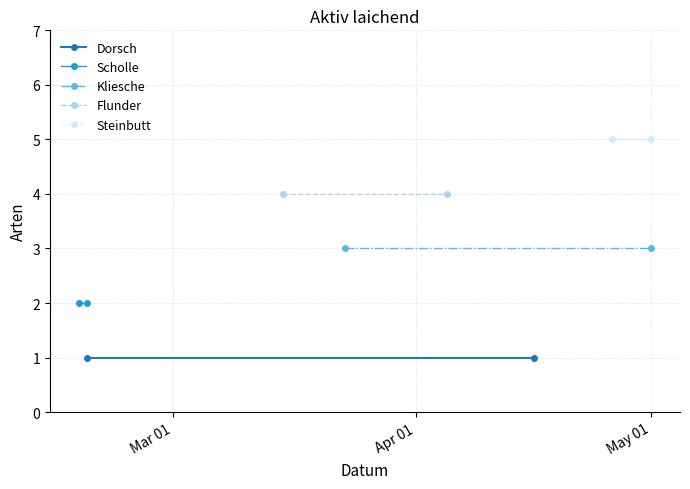

At Mar 01, list the series in order from largest to smallest.

Steinbutt, Flunder, Kliesche, Scholle, Dorsch